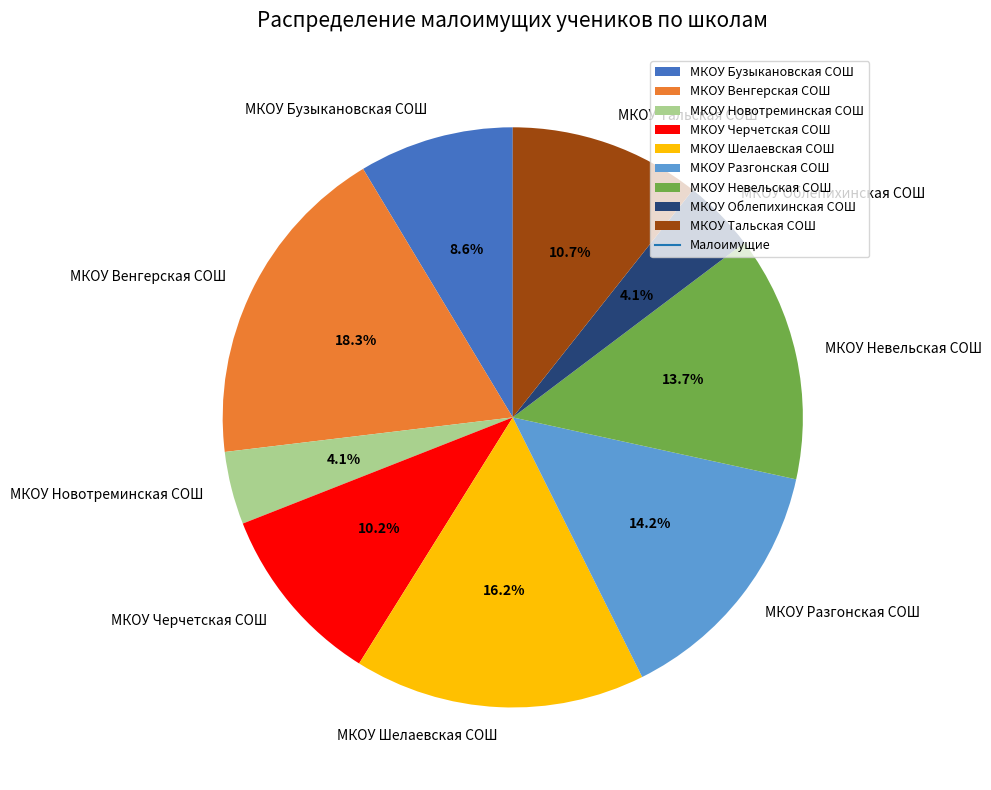

What is the largest slice in the pie chart?

МКОУ Венгерская СОШ